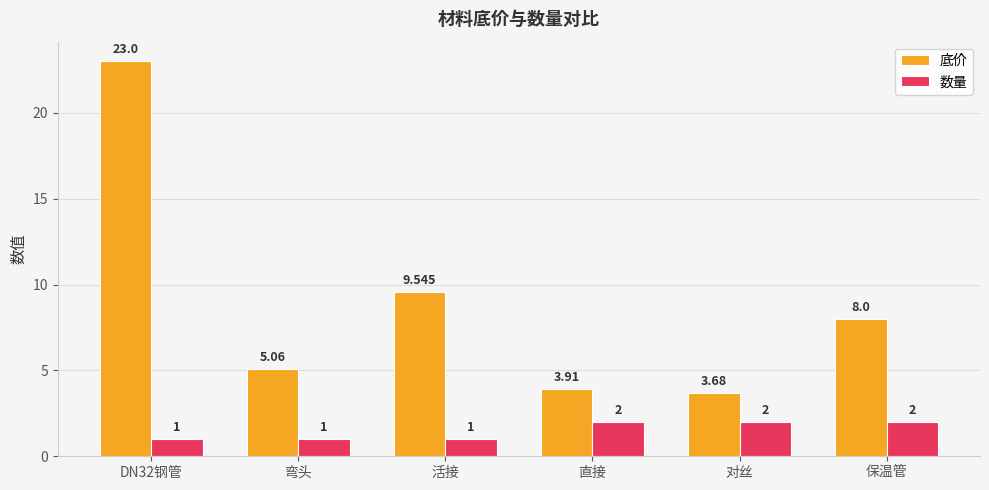

At which category is the sum across all series the highest?

DN32钢管